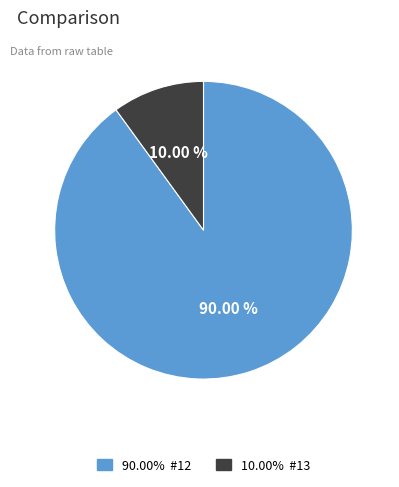

Does any single category account for the majority?

Yes